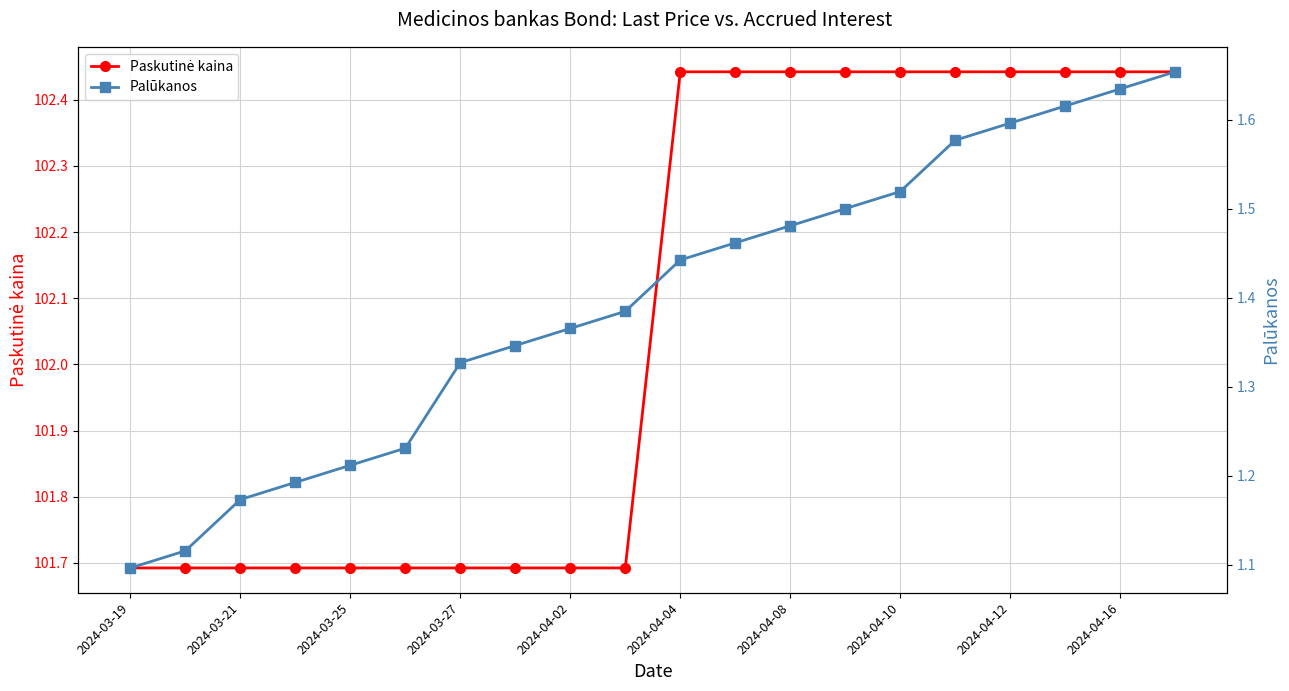

How many distinct data groups are displayed?

2